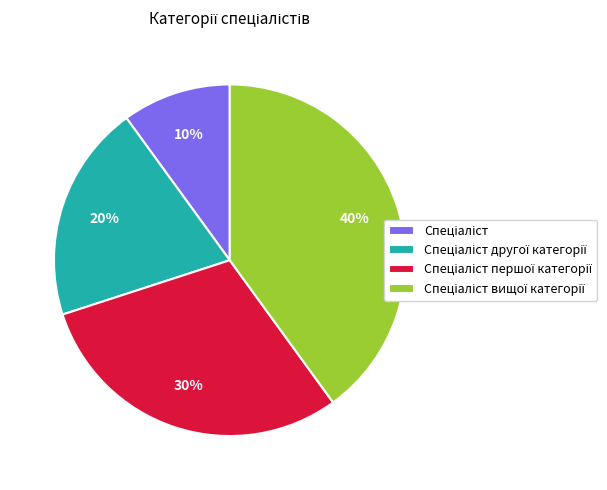

To the nearest percent, what is the difference between the largest and smallest slice percentages?

30%